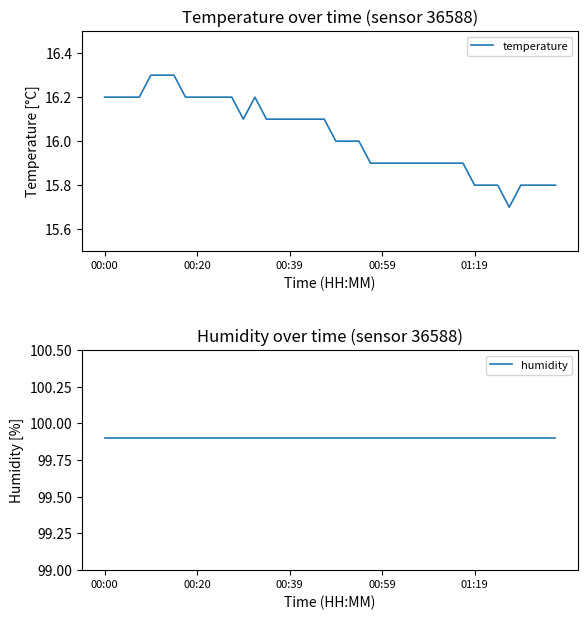

What is the minimum value for temperature?

15.7